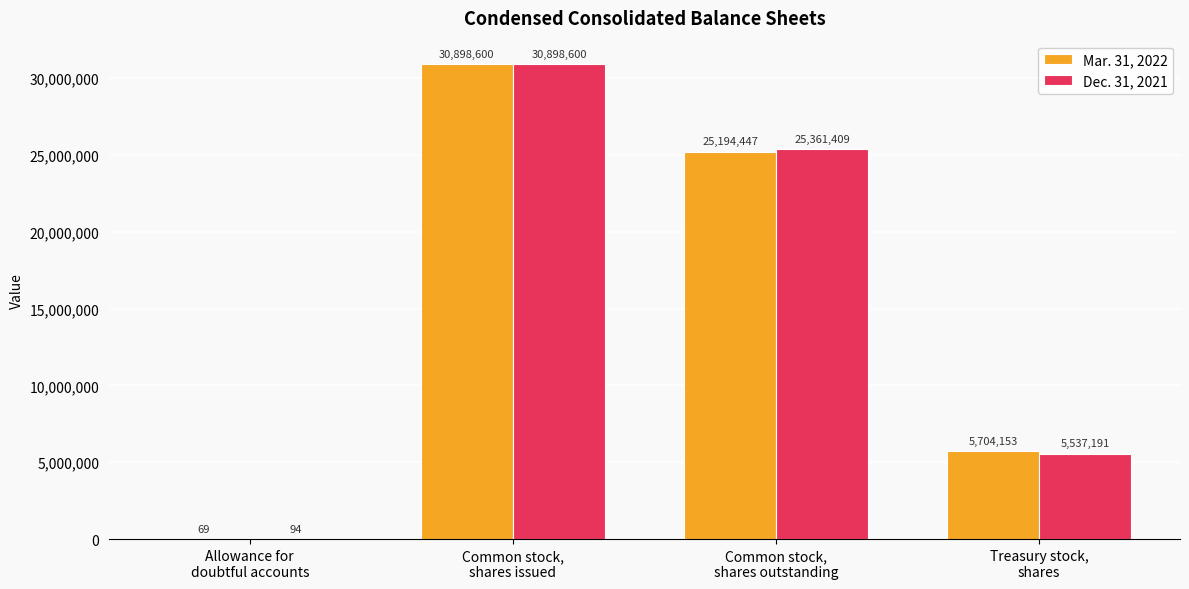

How many groups of bars are there?

4